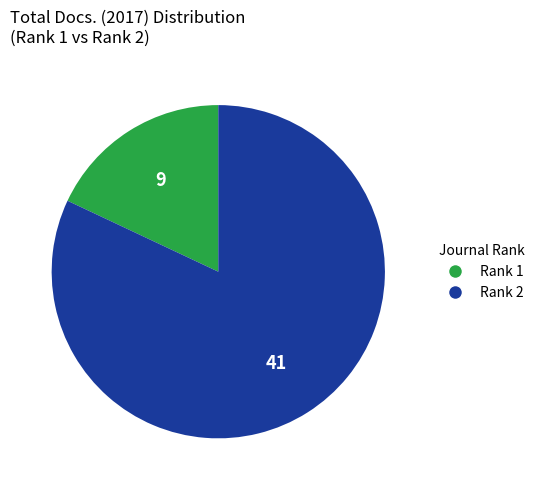

Approximately how many times larger is the value at Rank 2 compared to Rank 1?

4.6